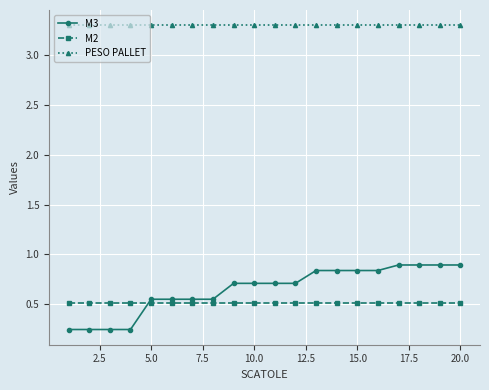

At how many categories does at least one series exceed 2?

20